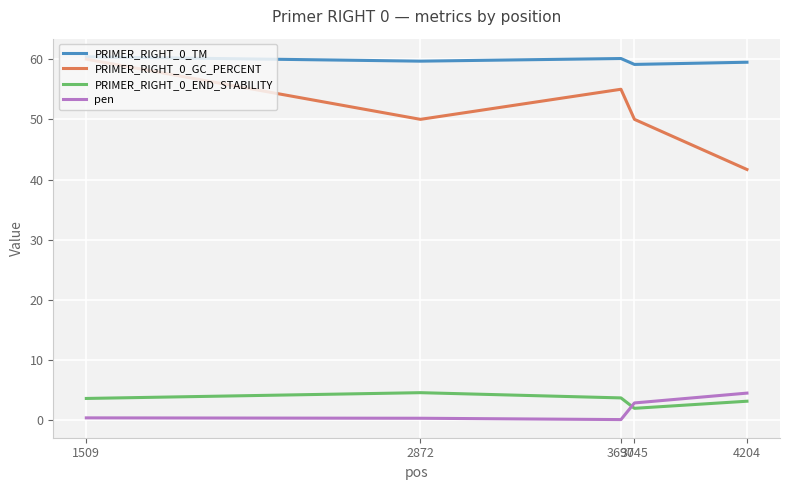

True or false: PRIMER_RIGHT_0_TM and PRIMER_RIGHT_0_END_STABILITY cross at least once.

False